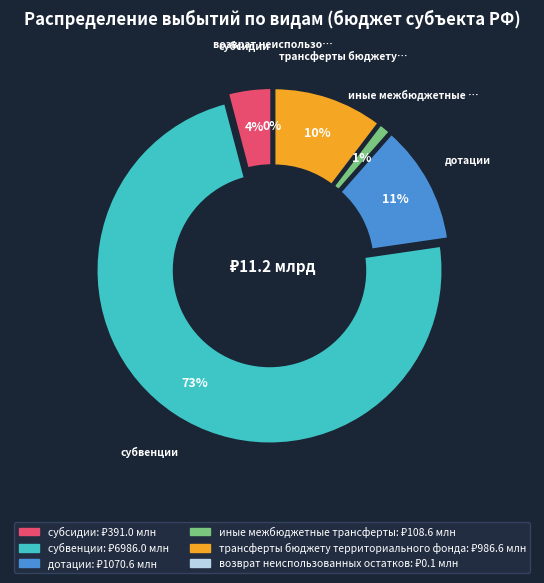

Which slice is the largest?

субвенции